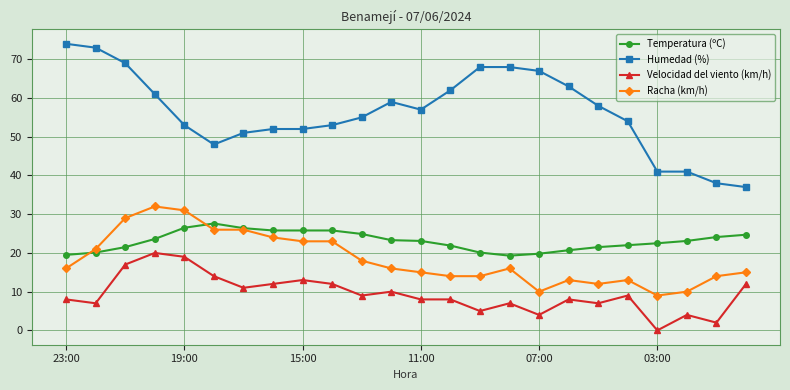

Rank the series by their maximum value, from lowest to highest.

Velocidad del viento (km/h), Temperatura (ºC), Racha (km/h), Humedad (%)